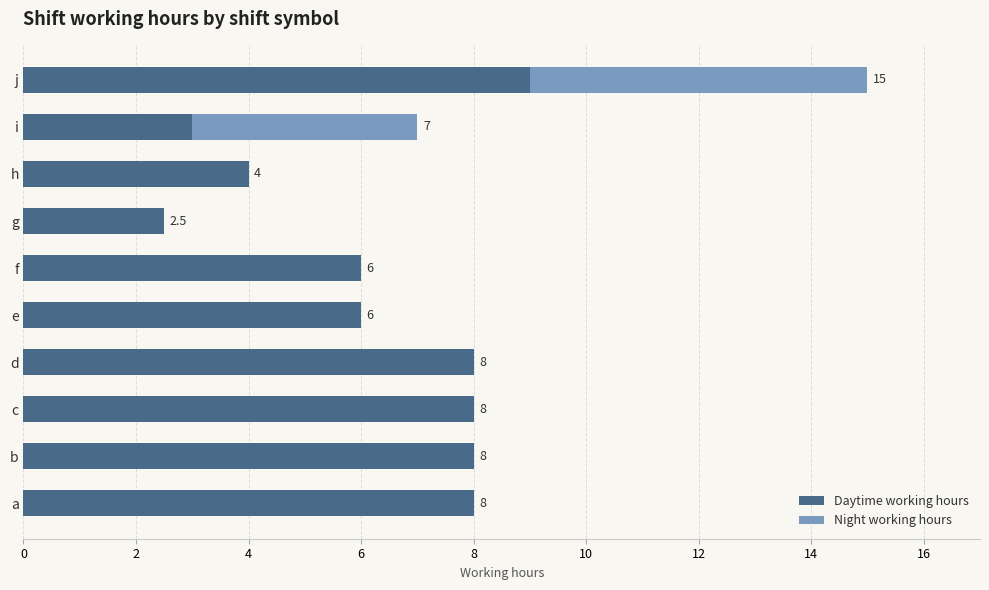

At which category is the sum across all series the highest?

j